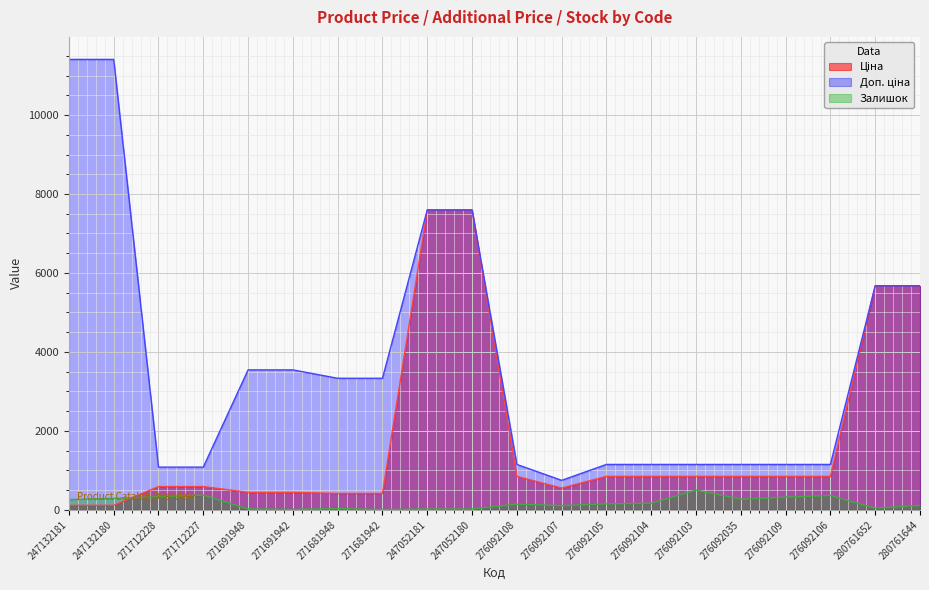

True or false: Ціна and Доп. ціна cross at least once.

False